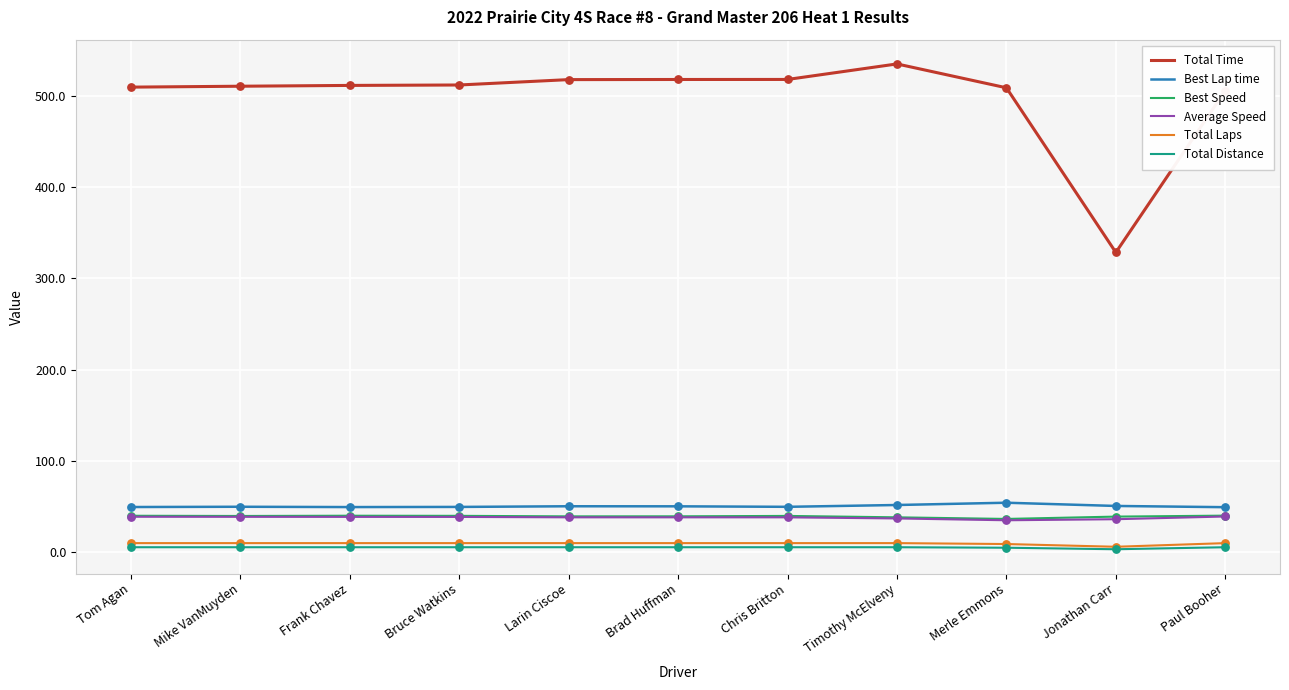

What is the total value across all series at Bruce Watkins?

655.5